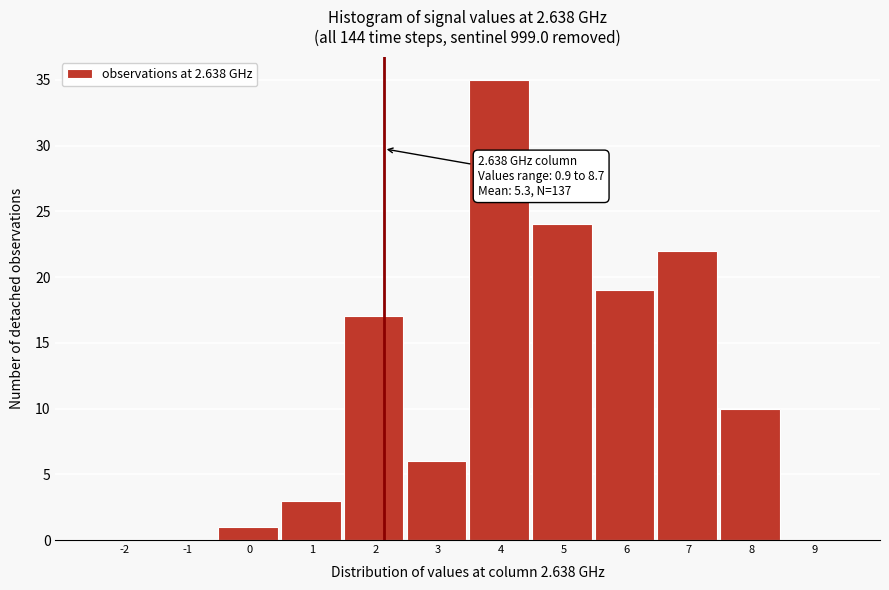

Reading left to right, what are all the values shown in this chart?

-2=0	-1=0	0=1	1=3	2=17	3=6	4=35	5=24	6=19	7=22	8=10	9=0